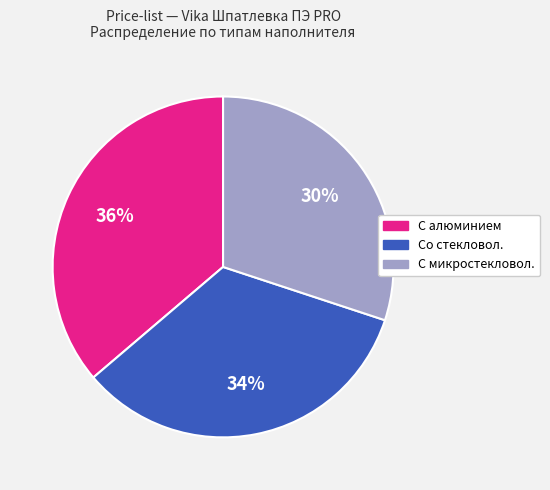

Does any single category account for the majority?

No